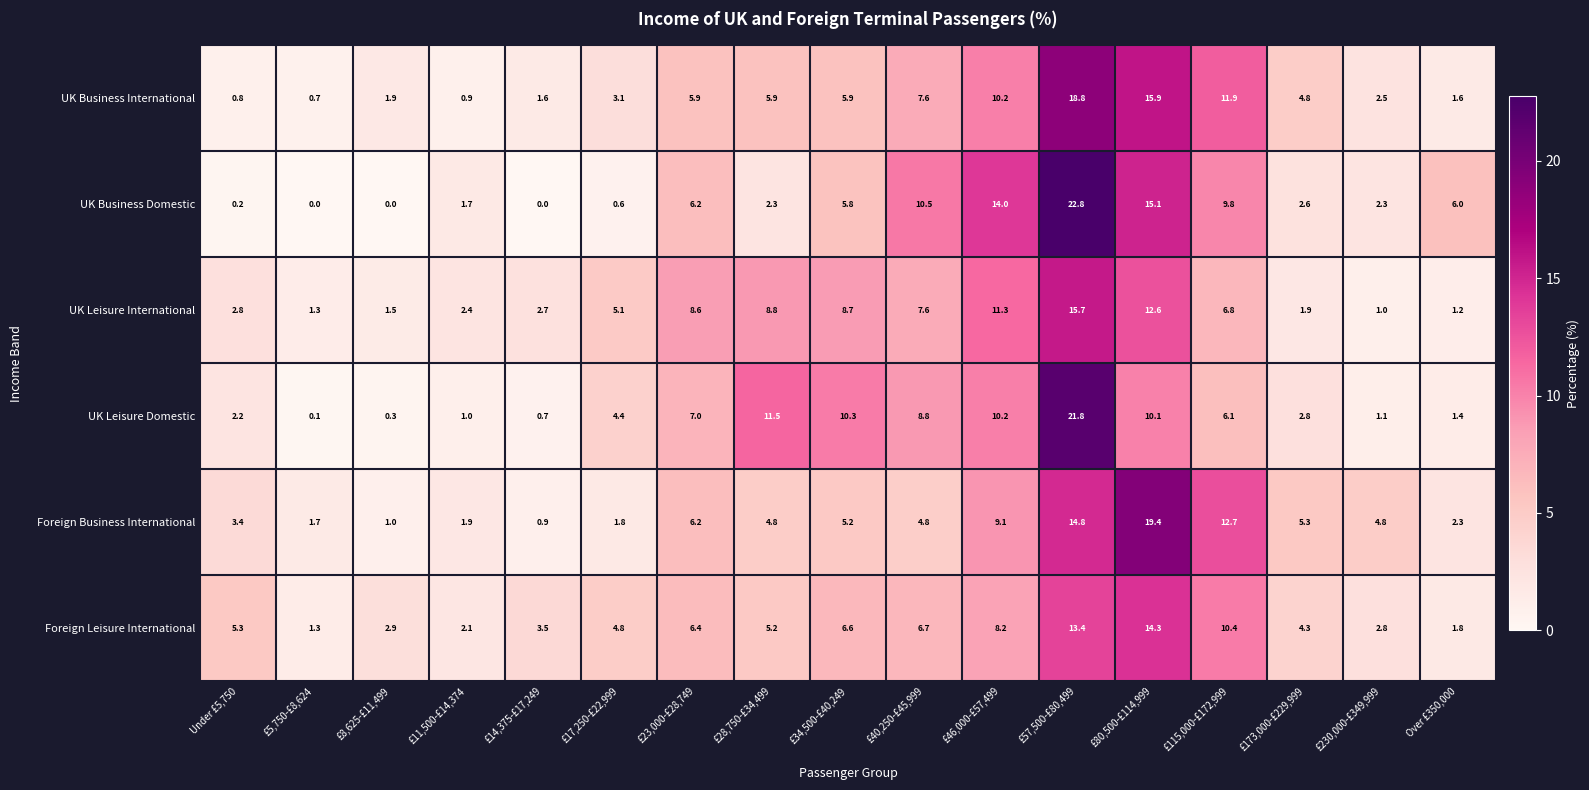

At how many categories does at least one series exceed 2?

16